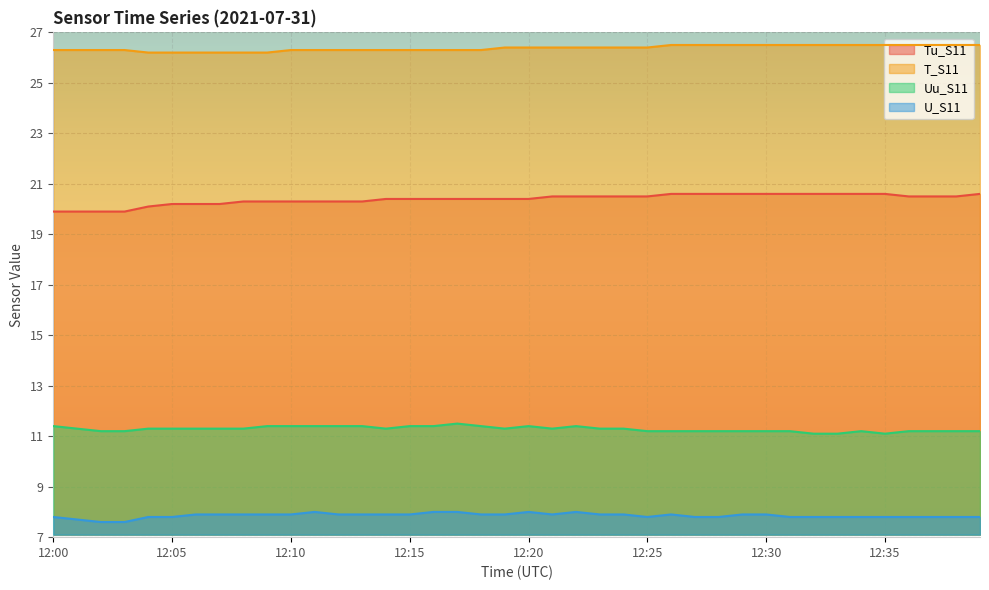

What is the total value across all series at 12:13?

65.9